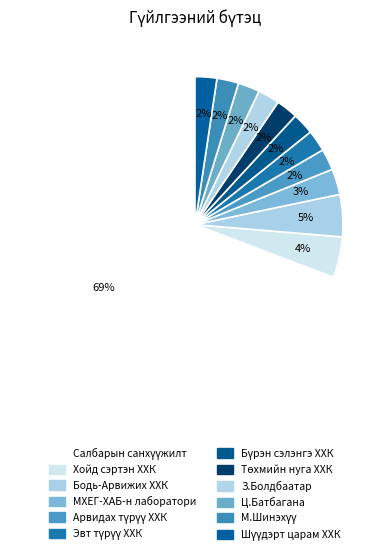

Count the number of slices in the pie.

12